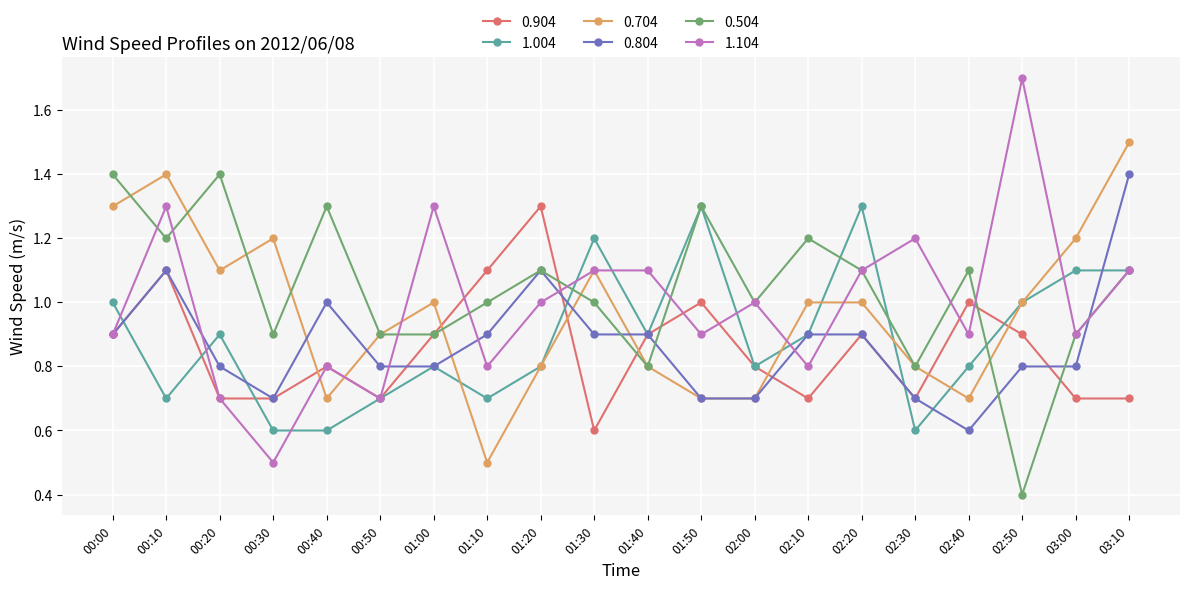

How many values in the 1.104 series are below 1?

10